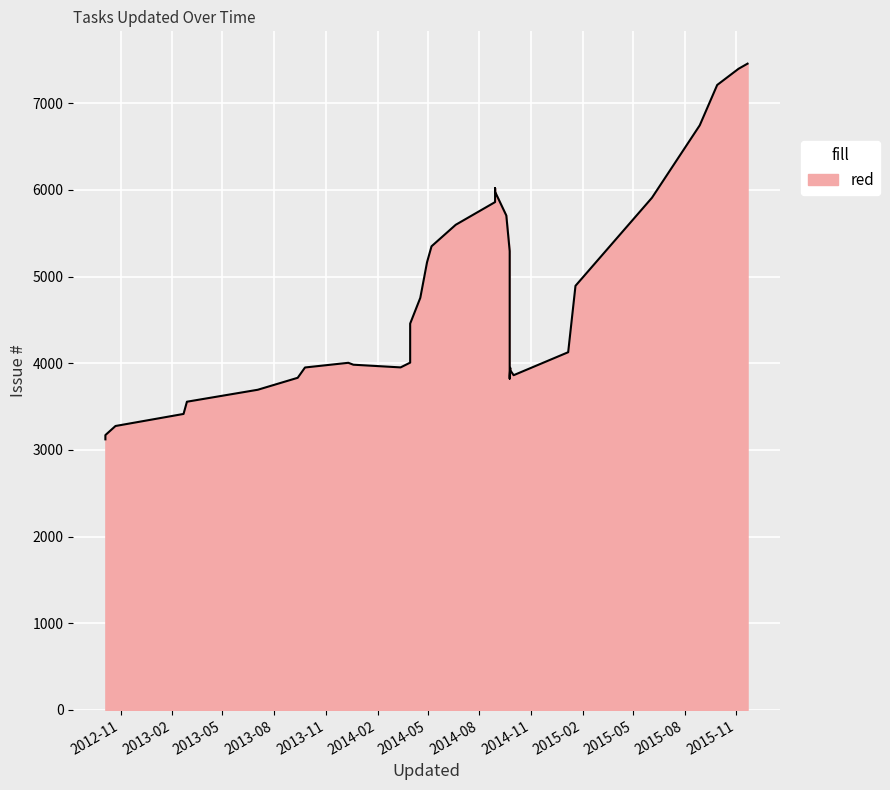

How many data points are above 4211?

19